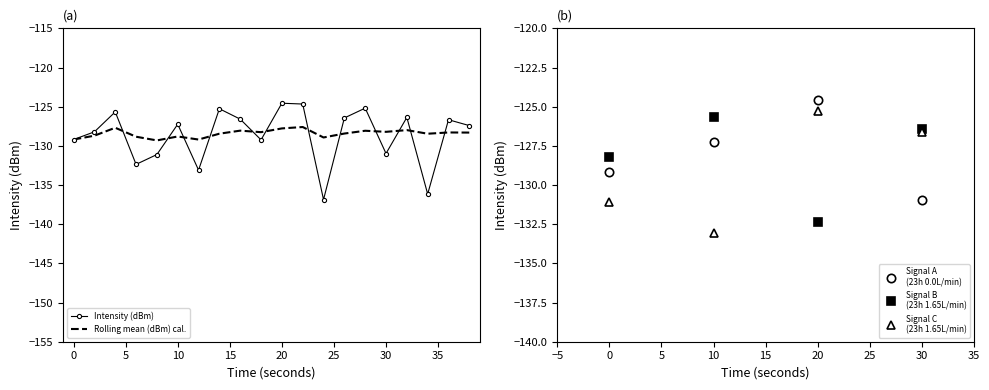

Reading left to right, transcribe all the data shown in this chart.

intensity(dBm): -129.2	-128.2	-125.7	-132.4	-131.1	-127.2	-133.1	-125.3	-126.6	-129.2	-124.6	-124.7	-136.9	-126.4	-125.2	-131.0	-126.4	-136.1	-126.7	-127.4
rolling_mean: -129.2	-128.7	-127.7	-128.8	-129.3	-128.8	-129.2	-128.4	-128.1	-128.3	-127.8	-127.6	-128.9	-128.4	-128.1	-128.2	-128.0	-128.5	-128.3	-128.3